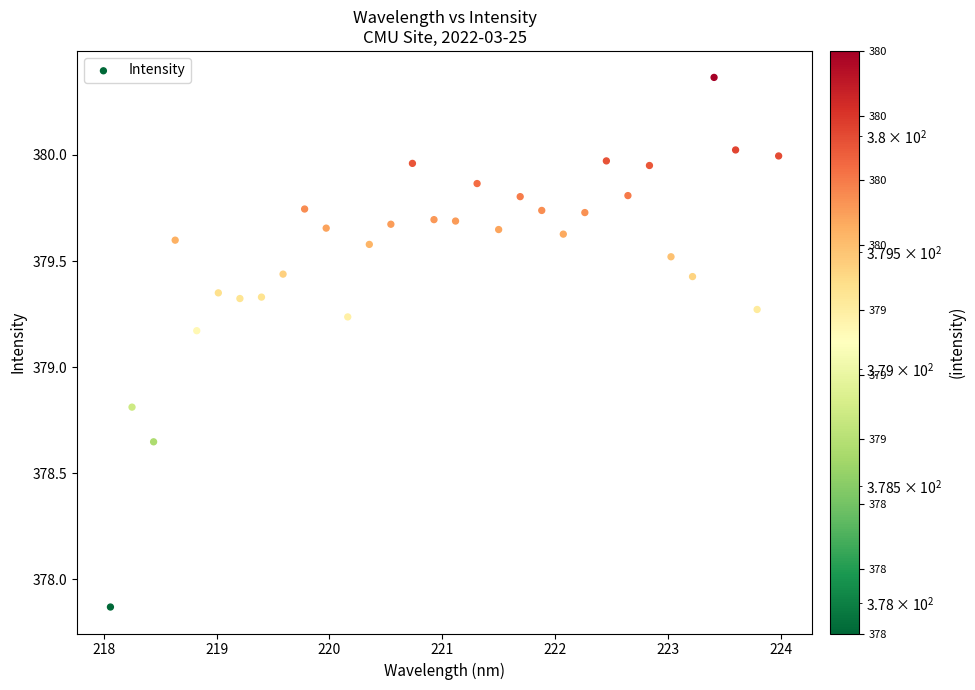

What is the range of X values (max minus min)?

5.9